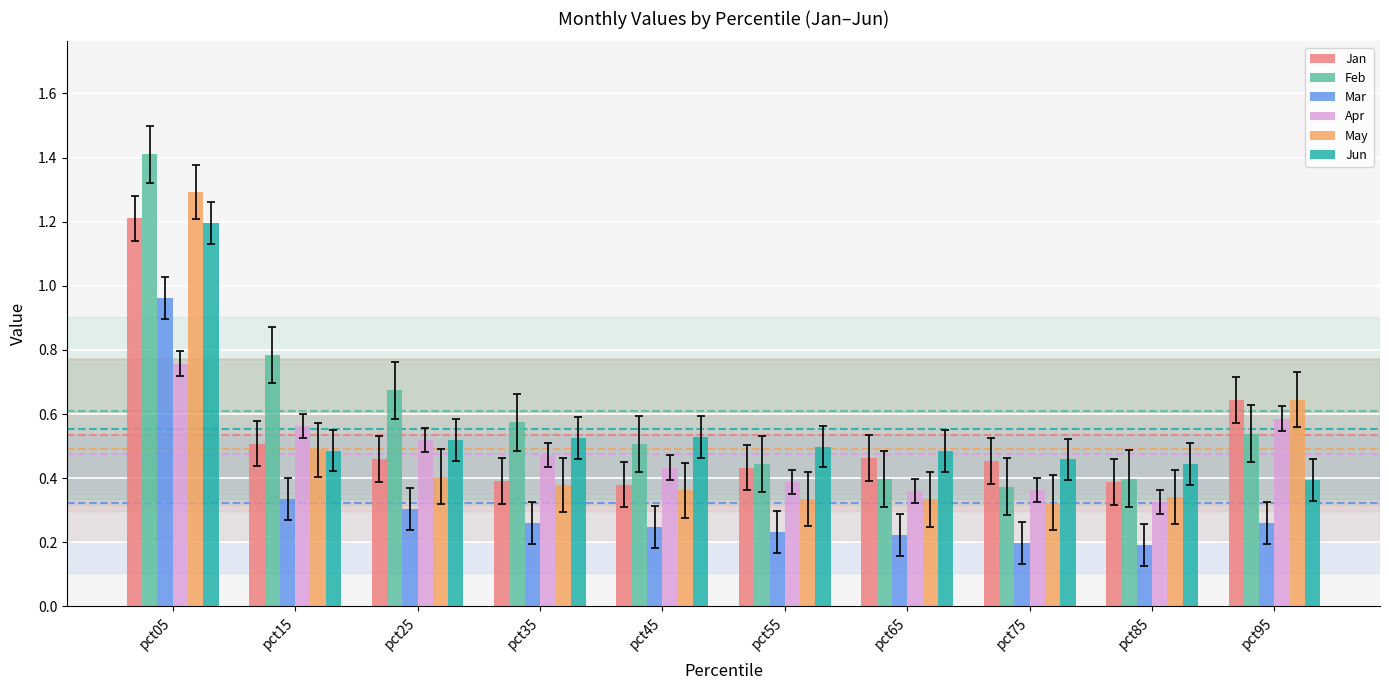

Count the Jan values in the range 0 to 1.

9